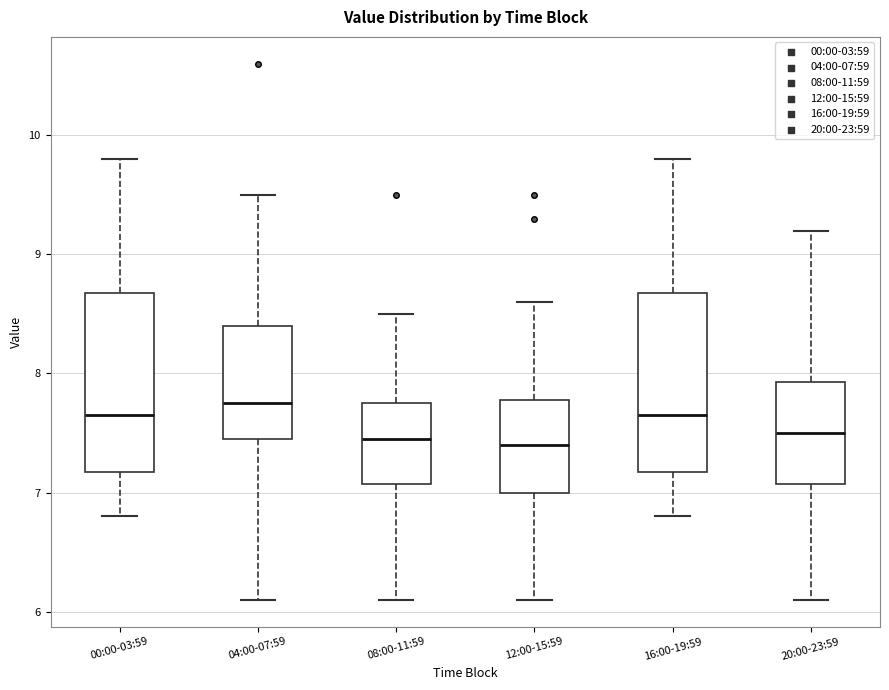

Reading left to right, read every box against the y-axis: the position of its median line, the range the box covers, and the ends of its whiskers. The values are not printed on the chart, so give them approximately, as read against the axis.

00:00-03:59: median 7.7, box 7.2 to 8.7, whiskers 6.8 to 9.8
04:00-07:59: median 7.8, box 7.5 to 8.4, whiskers 6.1 to 9.5
08:00-11:59: median 7.5, box 7.1 to 7.8, whiskers 6.1 to 8.5
12:00-15:59: median 7.4, box 7.0 to 7.8, whiskers 6.1 to 8.6
16:00-19:59: median 7.7, box 7.2 to 8.7, whiskers 6.8 to 9.8
20:00-23:59: median 7.5, box 7.1 to 7.9, whiskers 6.1 to 9.2